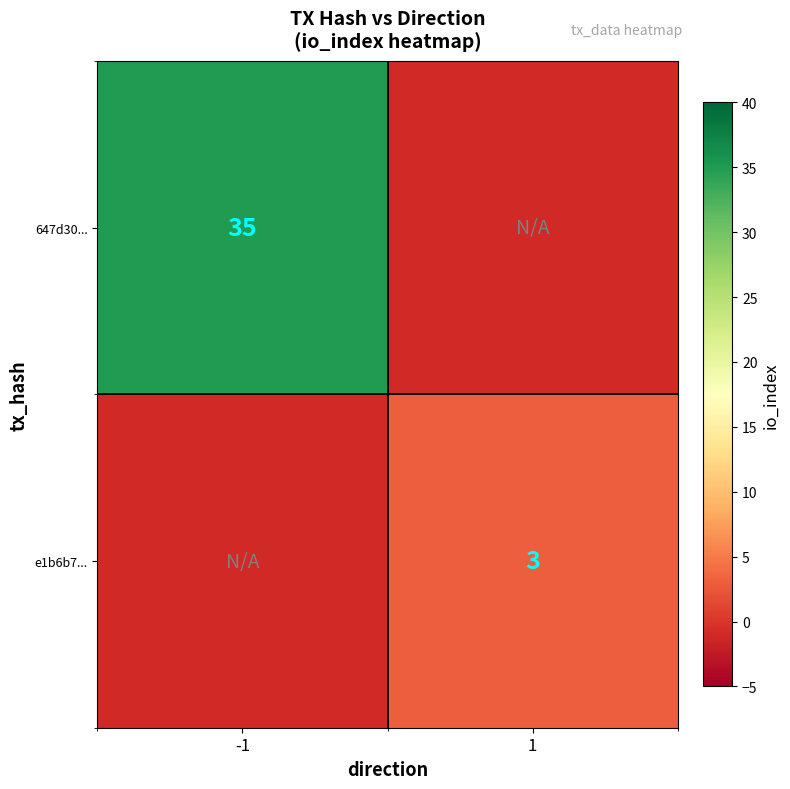

The 647d30... series shows 49 at -1. True or false?

False